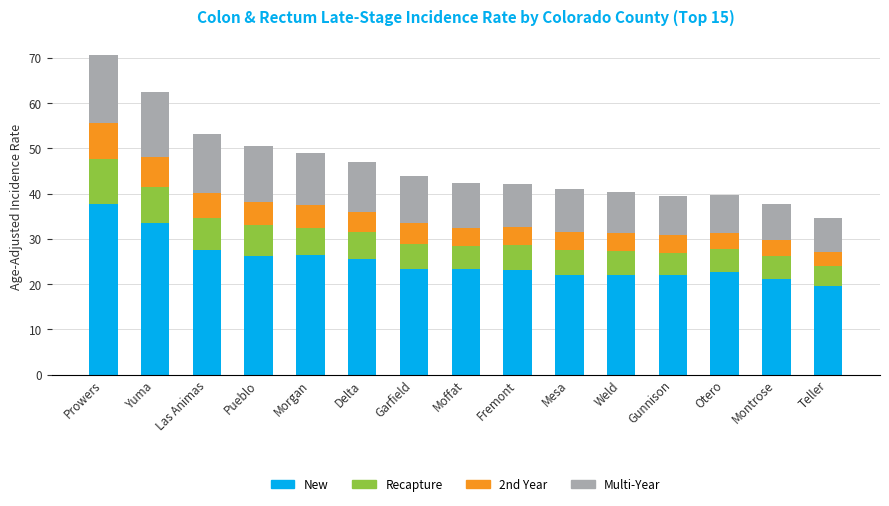

What is the total value across all series at Weld?

40.4